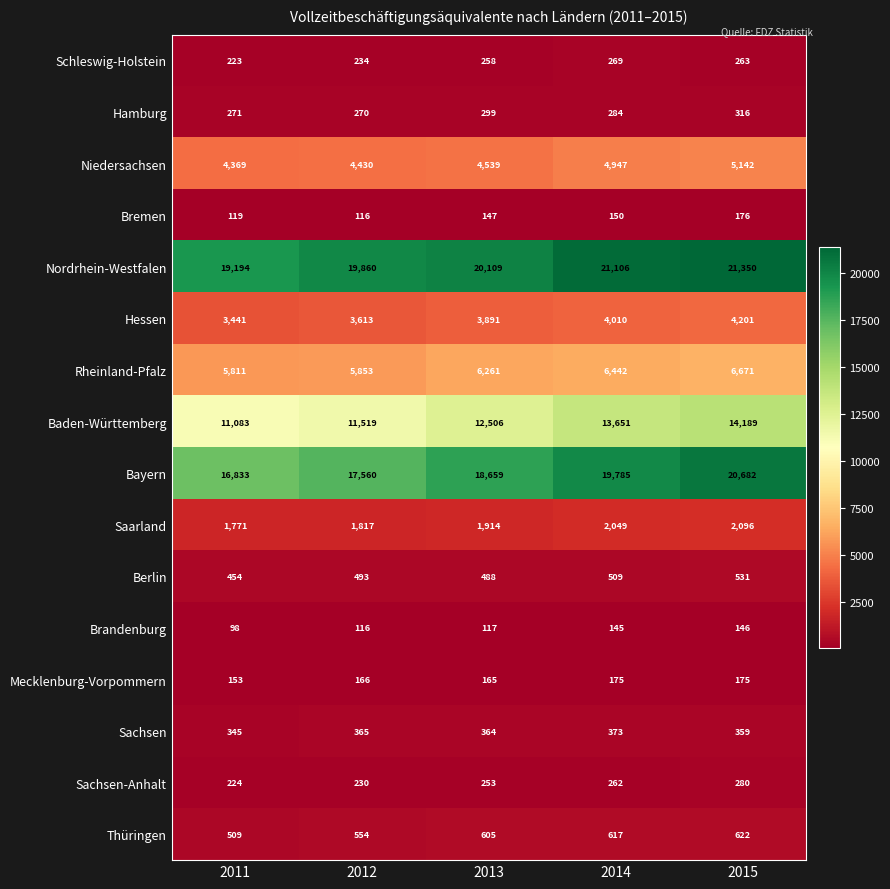

Which category has the lowest value across all series?

2011